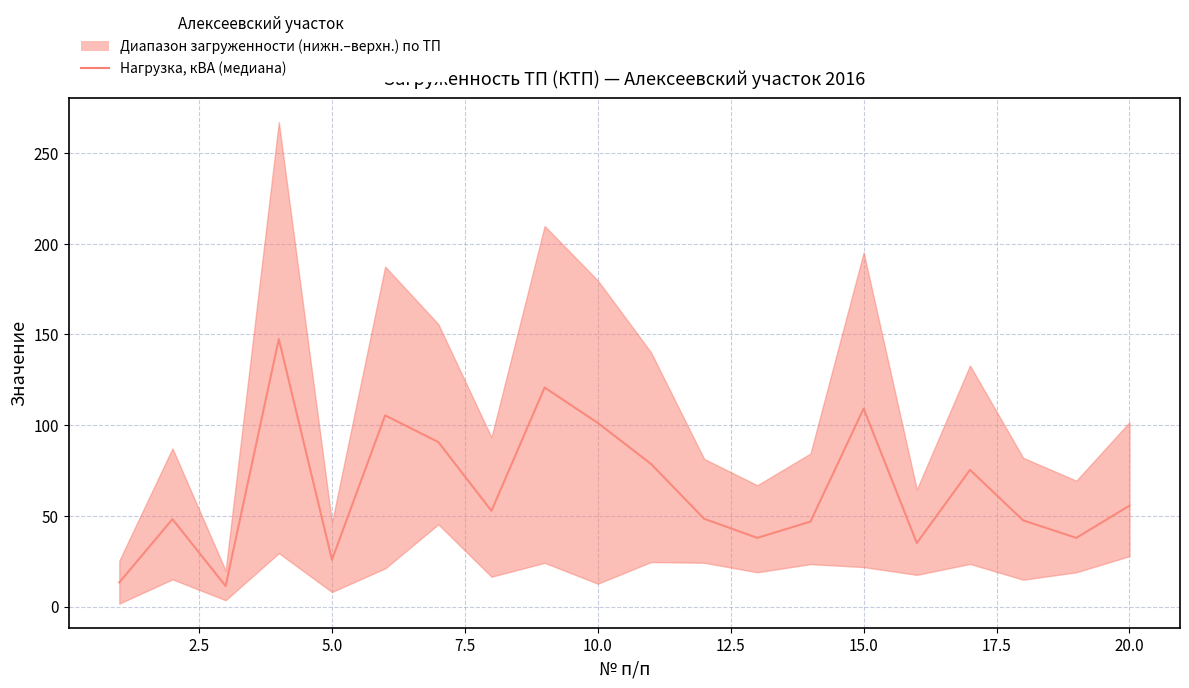

True or false: there are more than 0 points higher than both neighbors.

True